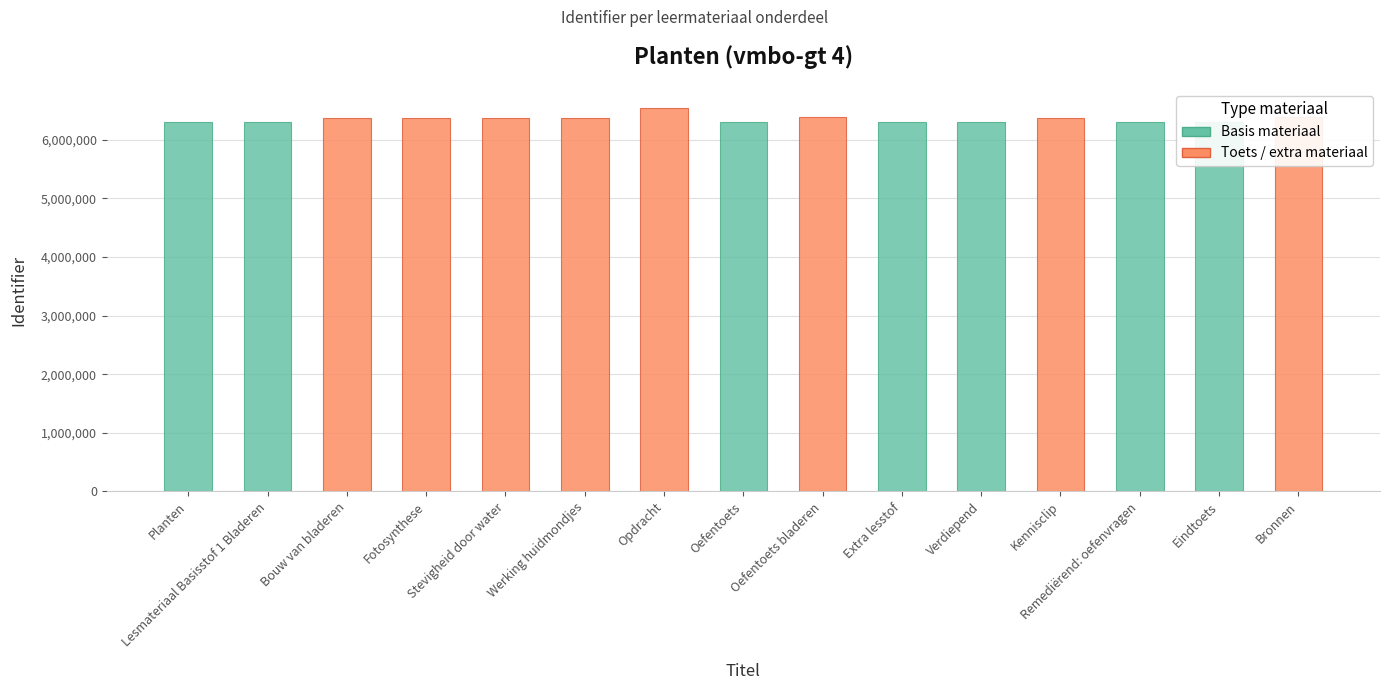

Does the chart contain any negative values?

No